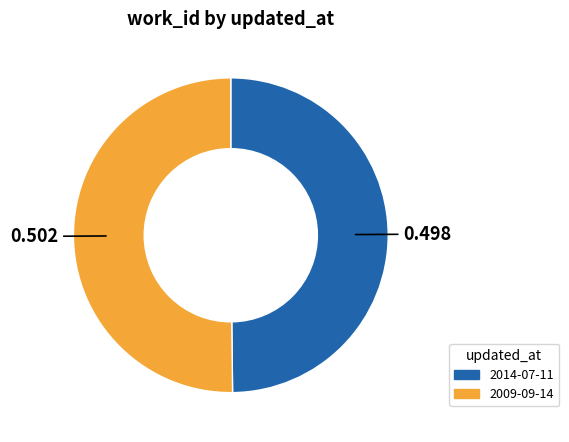

Is the sum of 2009-09-14 and 2014-07-11 greater than half?

Yes